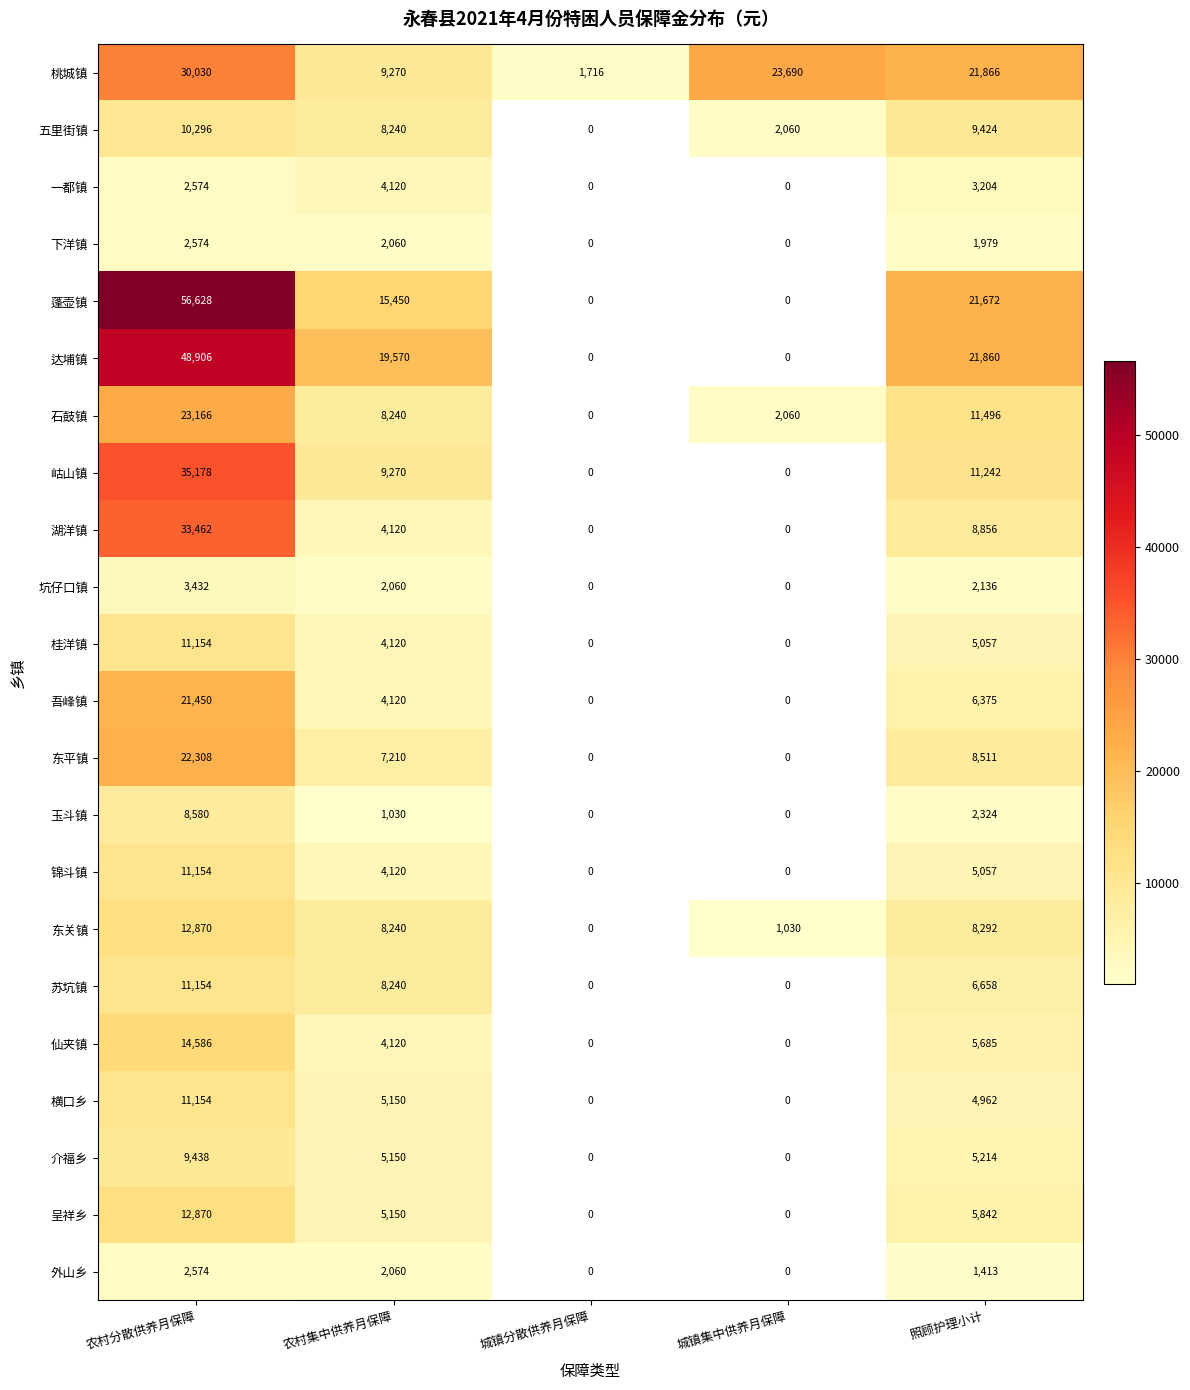

The 湖洋镇 series shows 4120 at 农村集中供养月保障. True or false?

True